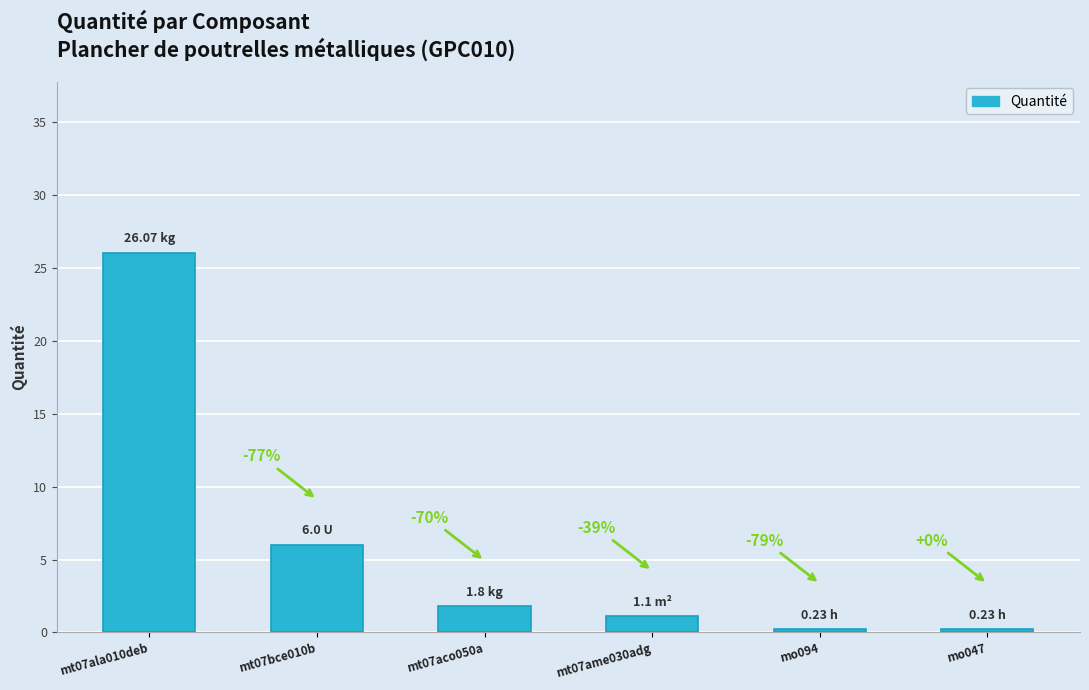

What position from the right is mt07bce010b?

5